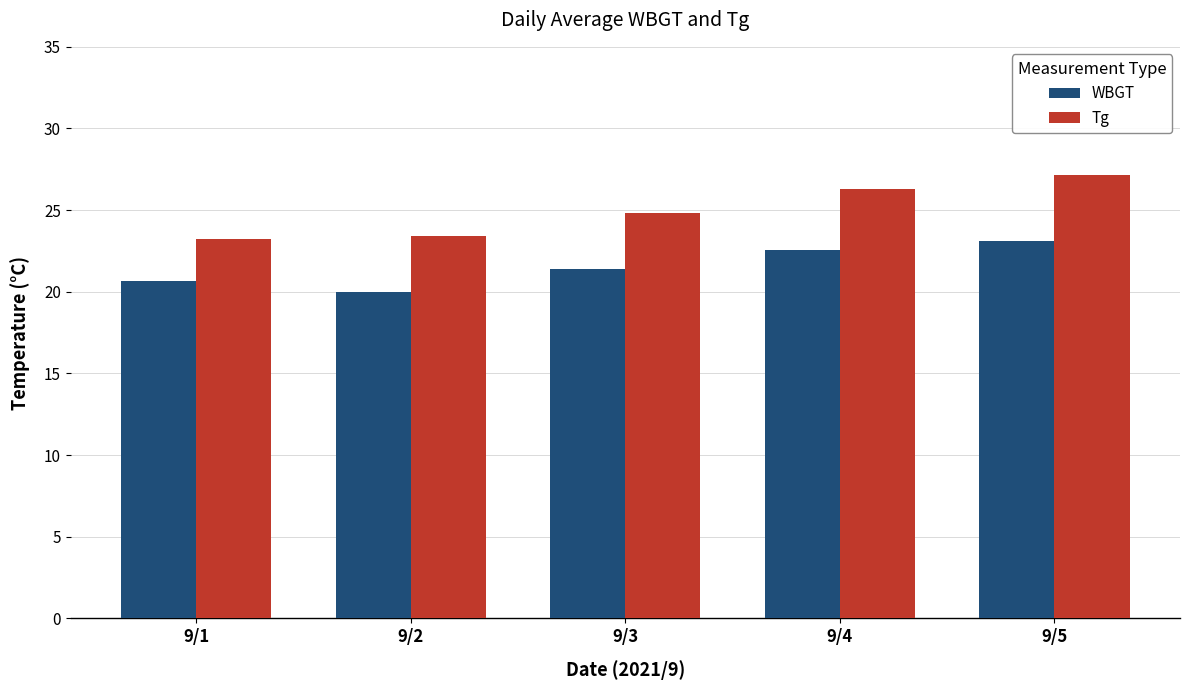

Rank the series by their average value, from lowest to highest.

WBGT, Tg